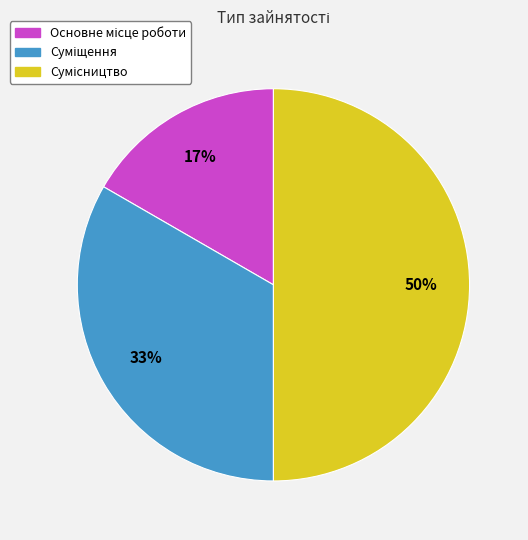

To the nearest percent, what is the difference between the largest and smallest slice percentages?

33%